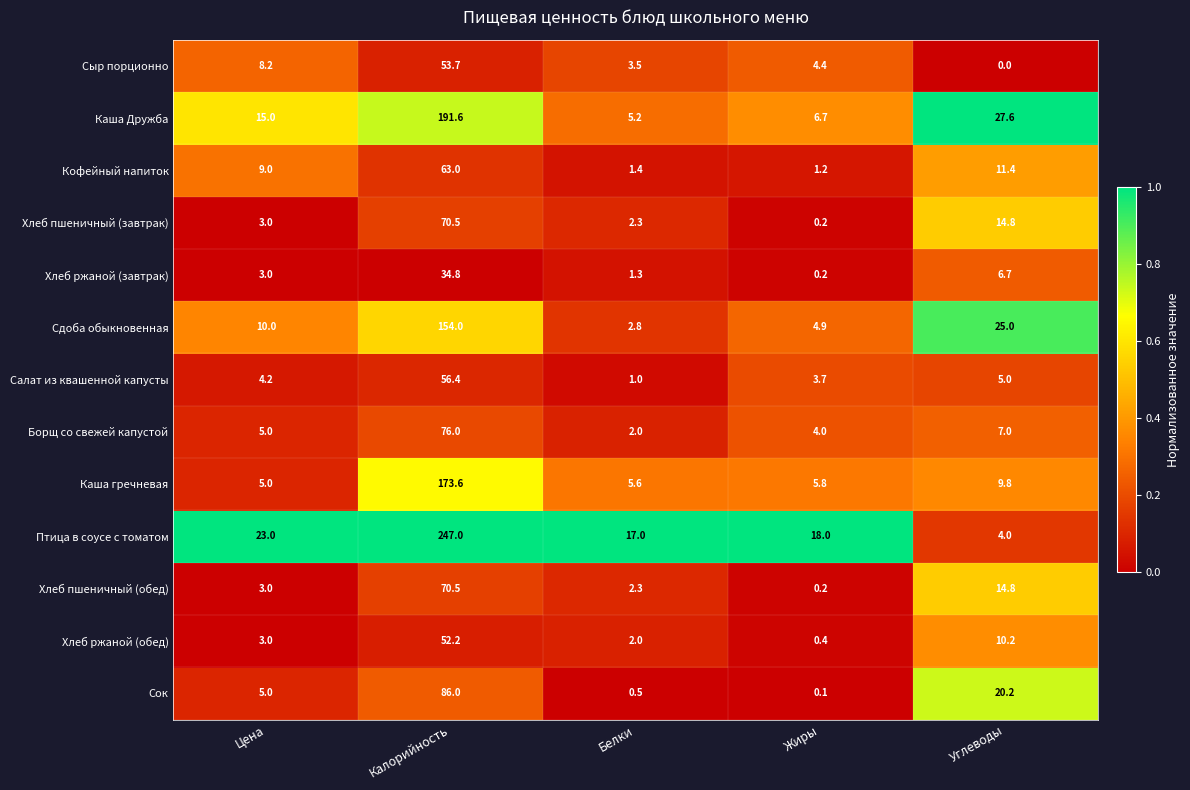

Count the number of data series in this chart.

13